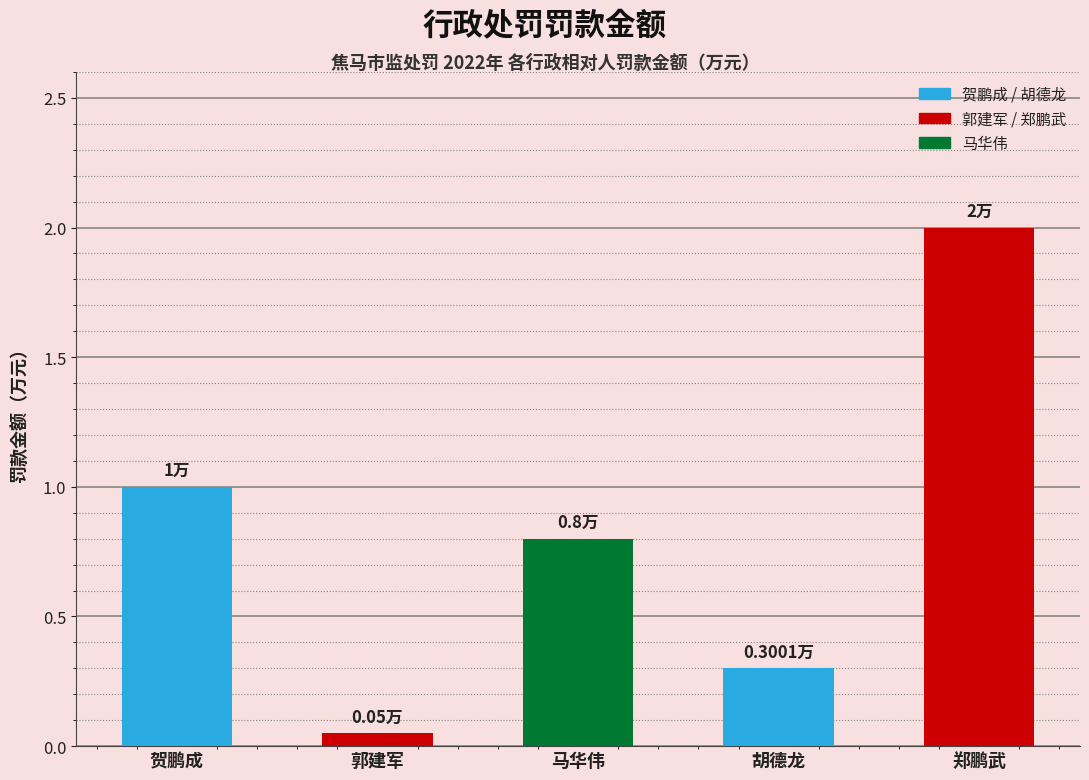

Rank the categories by value from lowest to highest.

郭建军, 胡德龙, 马华伟, 贺鹏成, 郑鹏武